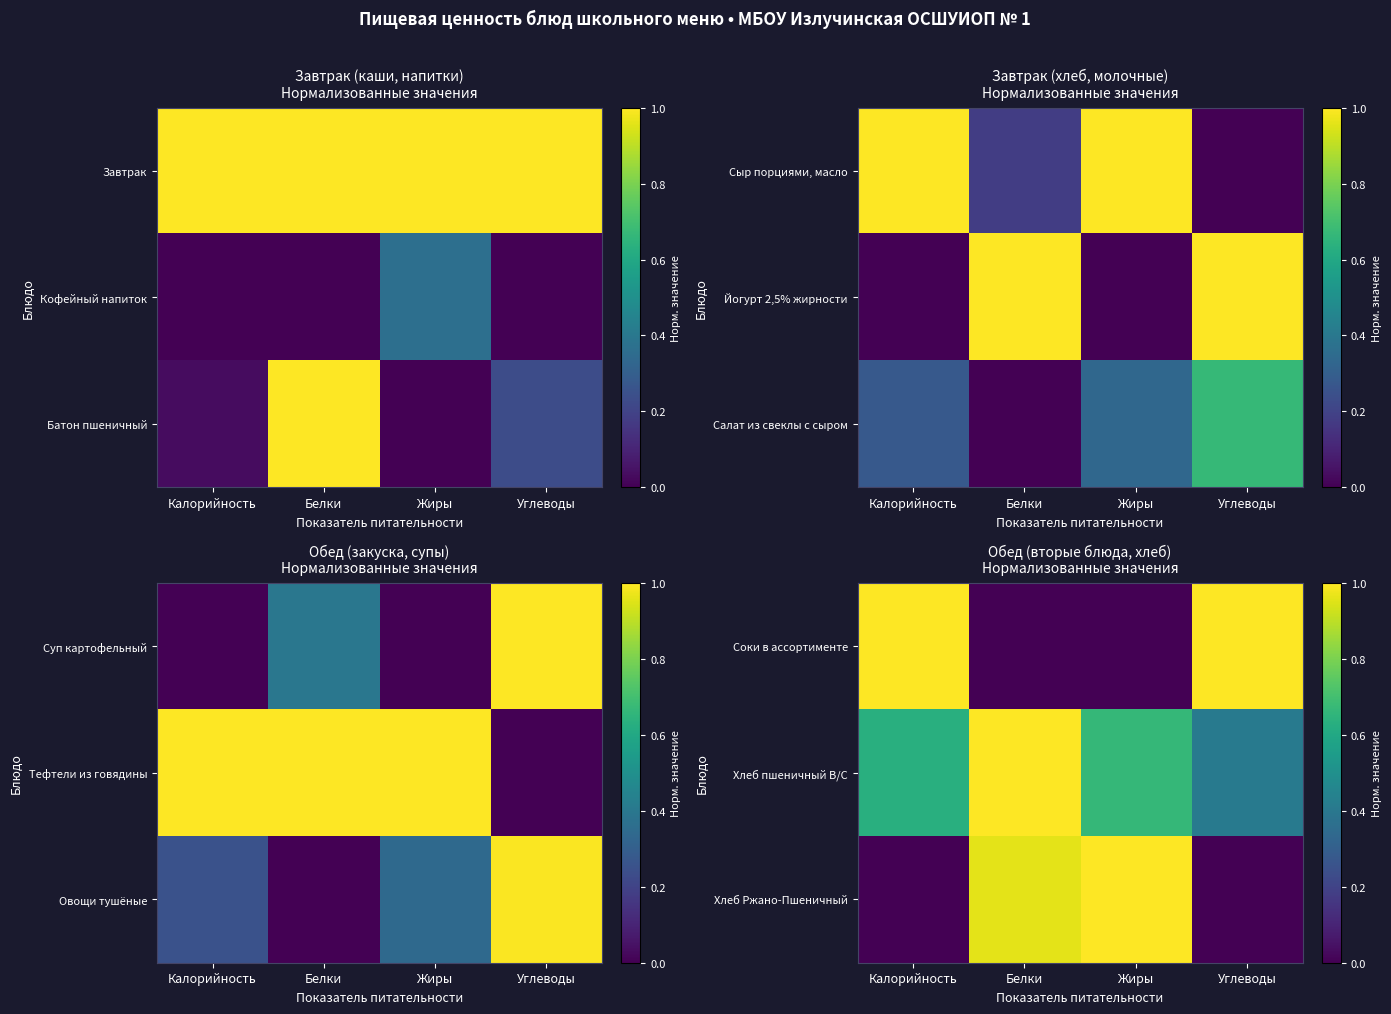

What is the difference between the highest and lowest values at Жиры?

1.0